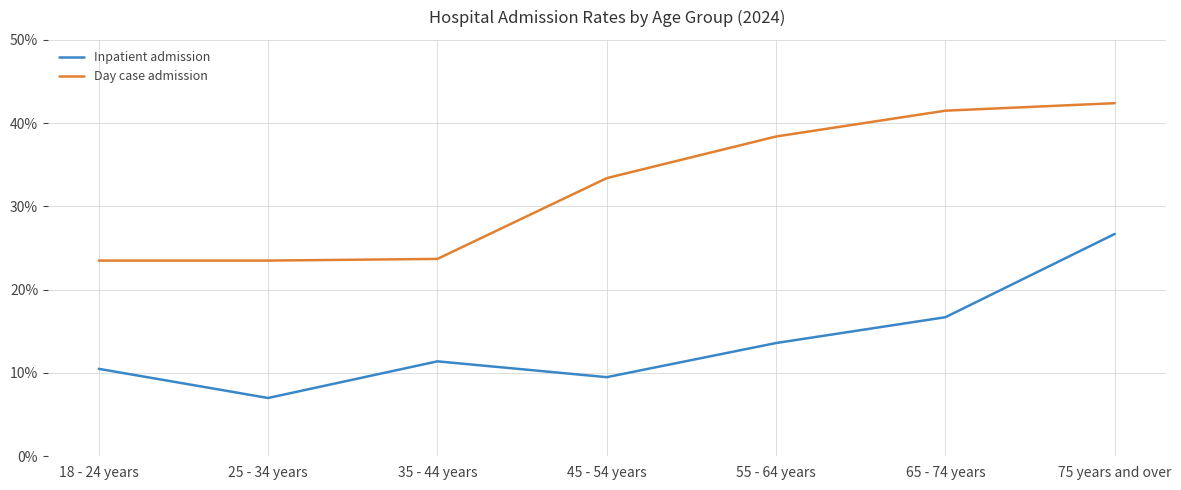

What is the difference between the highest and lowest values at 75 years and over?

15.7